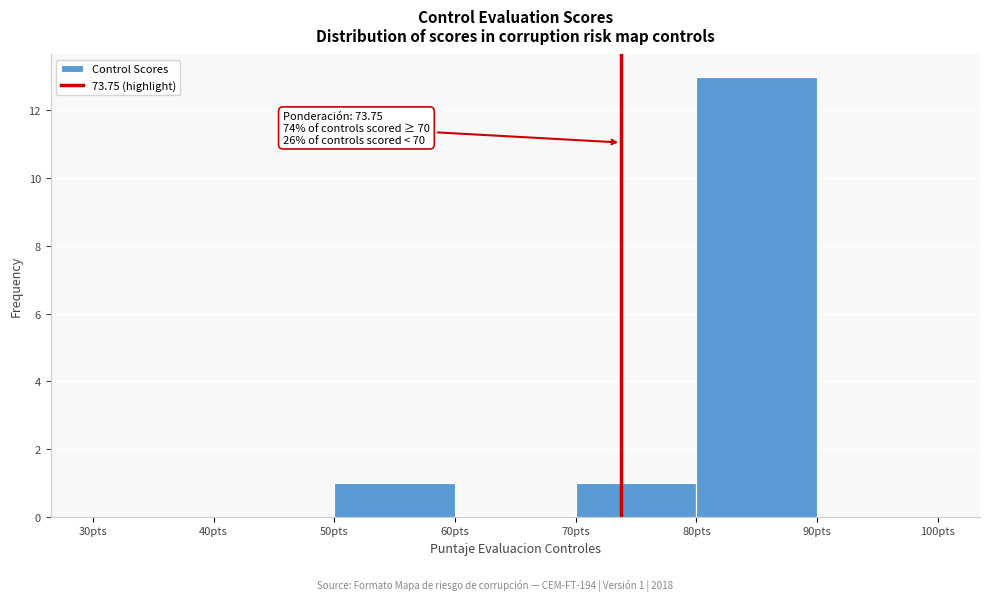

Which range on the x-axis has the tallest bar?

80 to 90